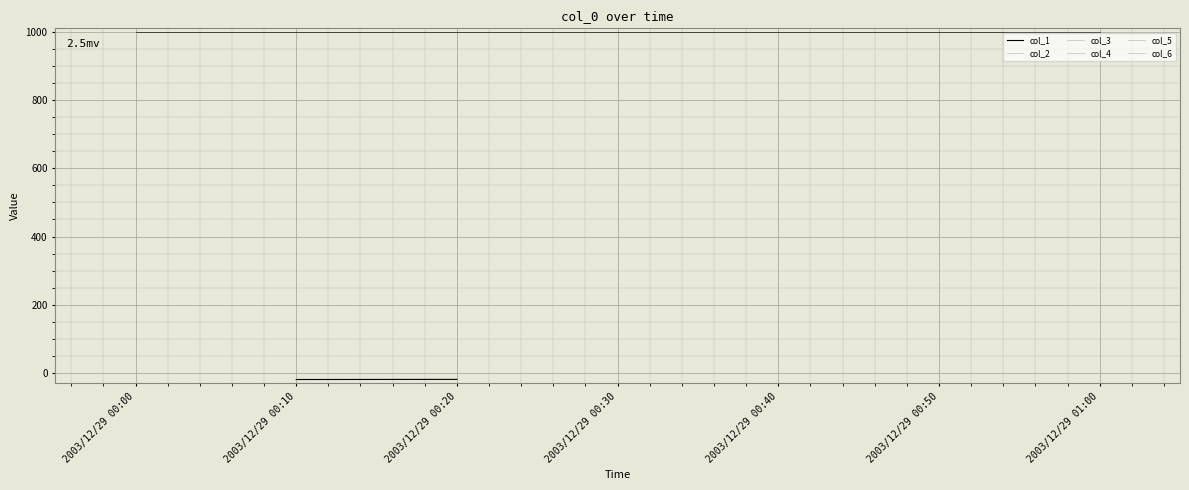

Which series has the largest total across all categories?

col_2